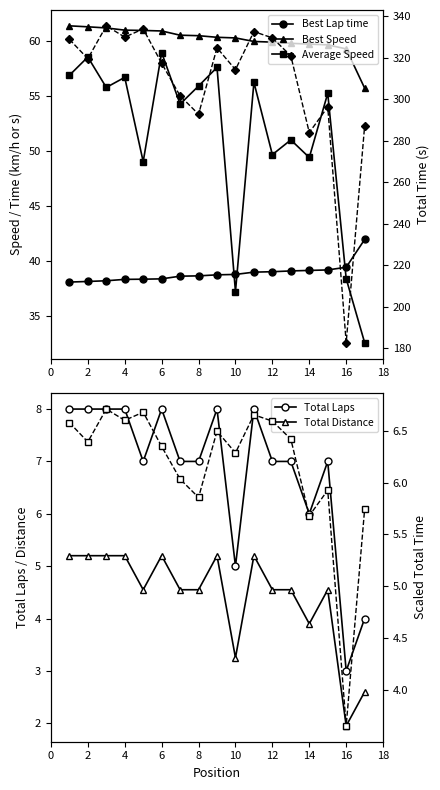

What is the average value of the Total Distance series?

4.4